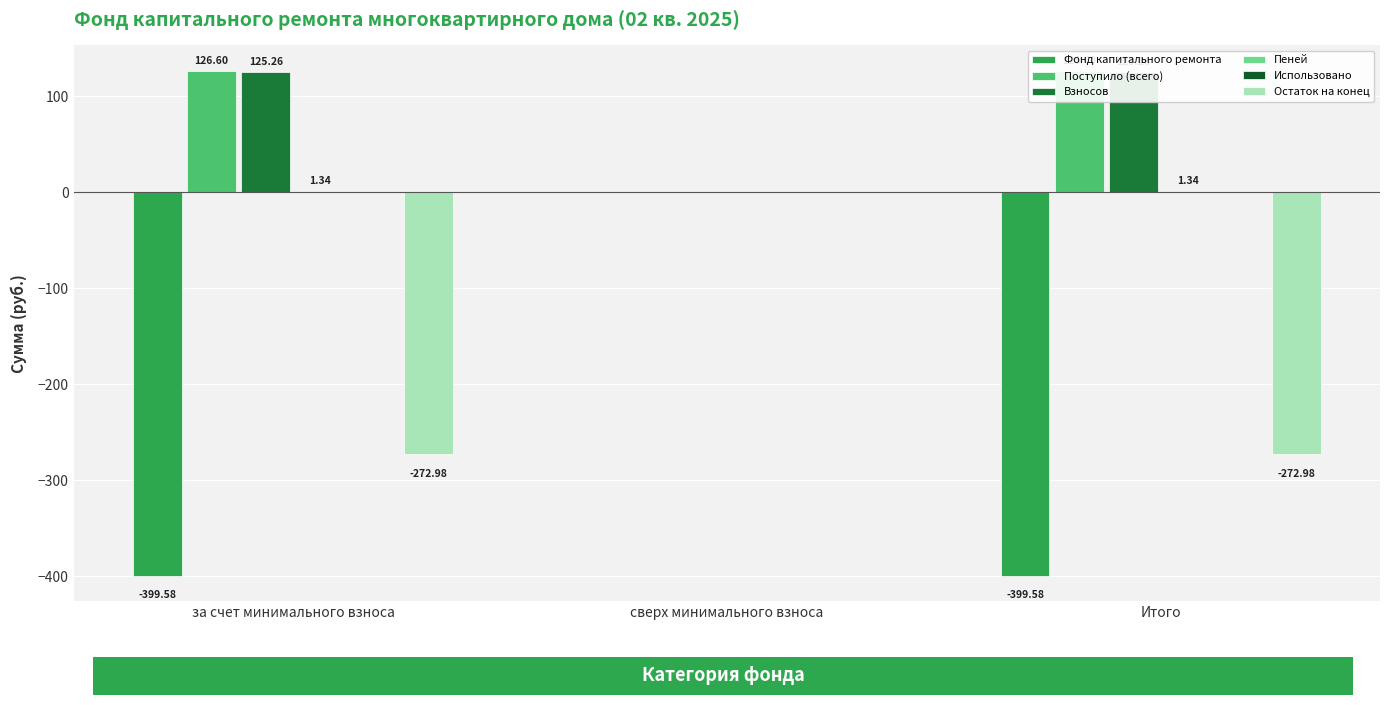

Which category has the highest value across all series?

за счет минимального взноса